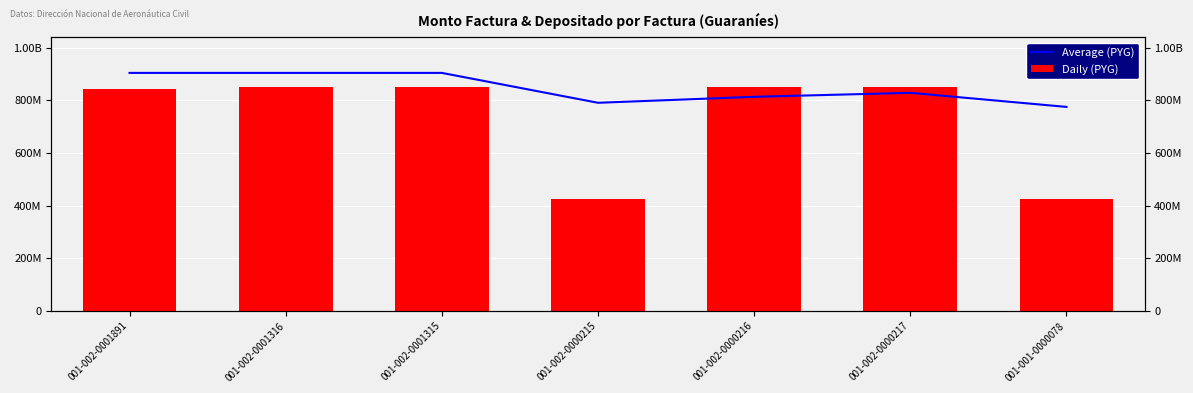

How many bars are there in each group?

2